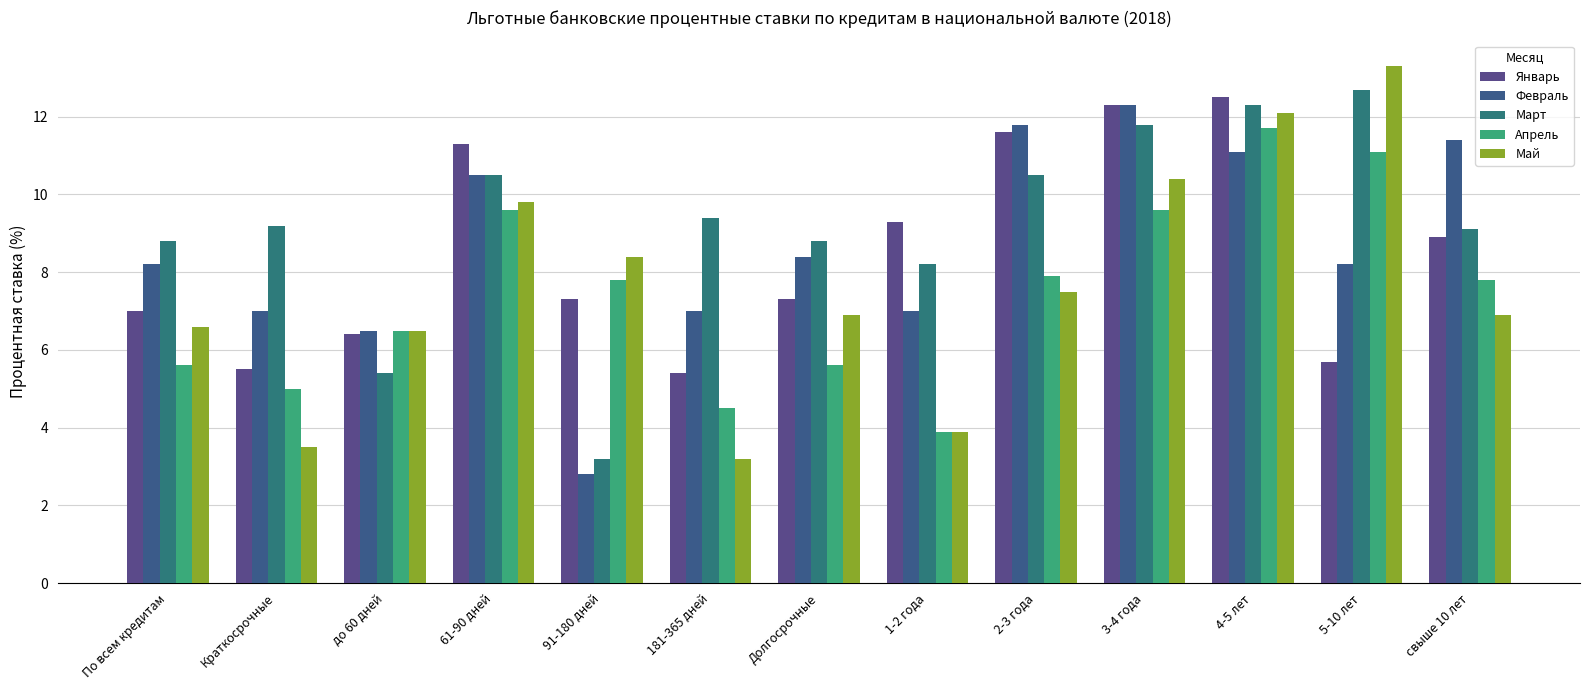

True or false: Февраль has a value of 5.8 at 61-90 дней.

False